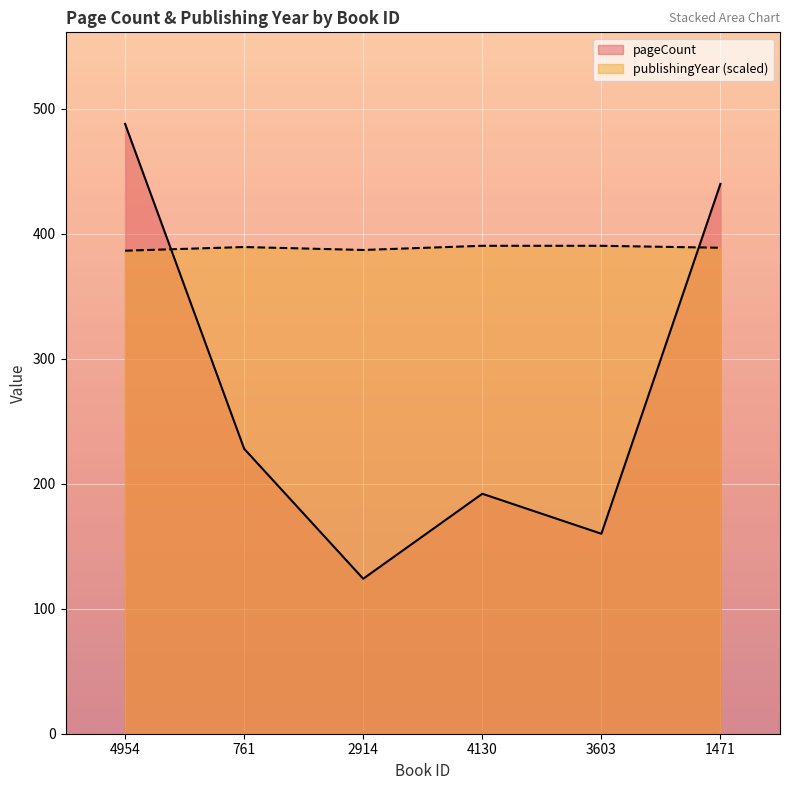

How many interior local valleys does the publishingYear series have?

1